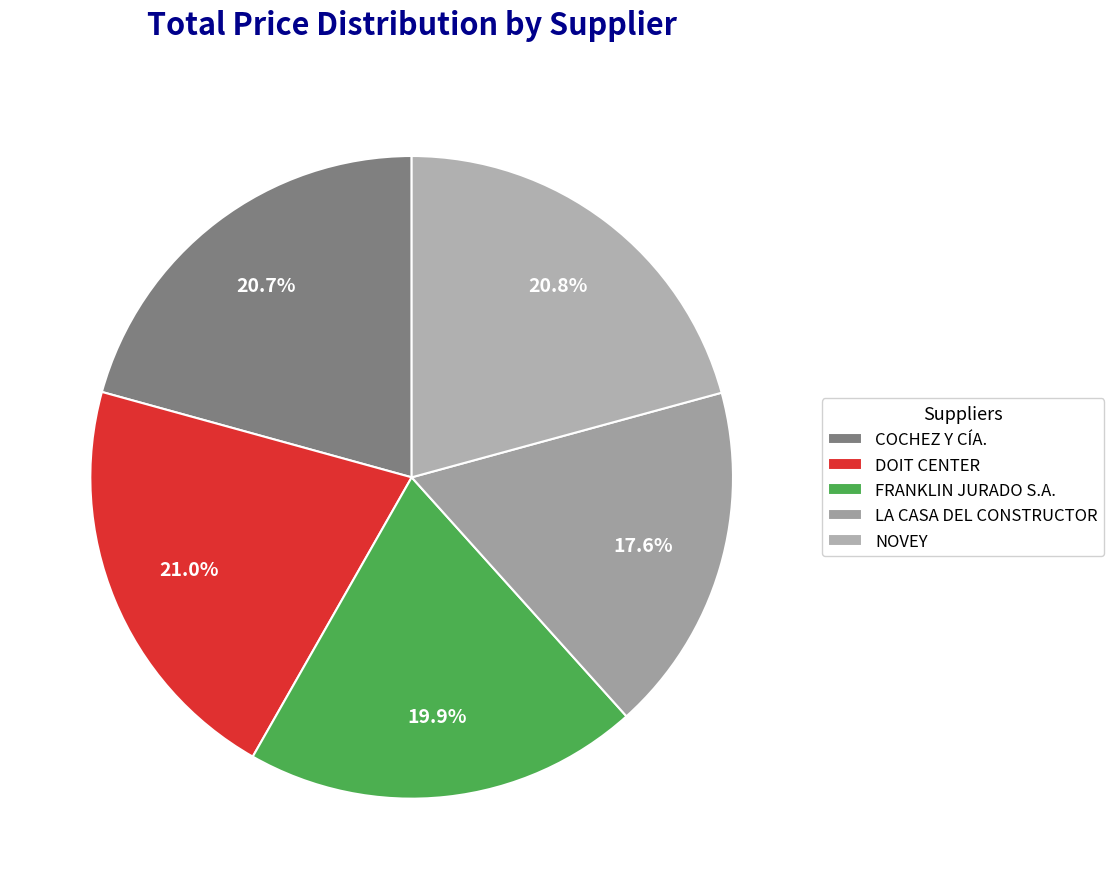

How many segments does this pie chart have?

5